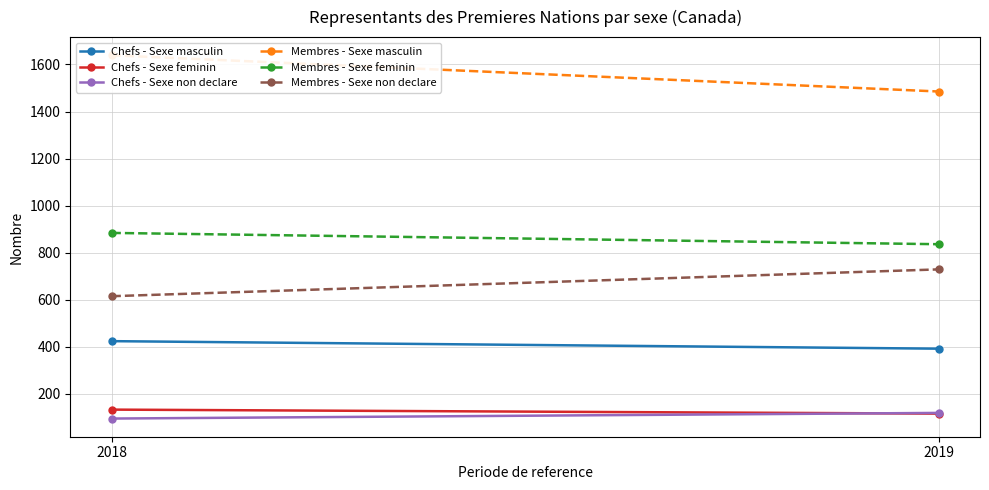

Which category has the lowest value in the Membres - Sexe feminin series?

2019